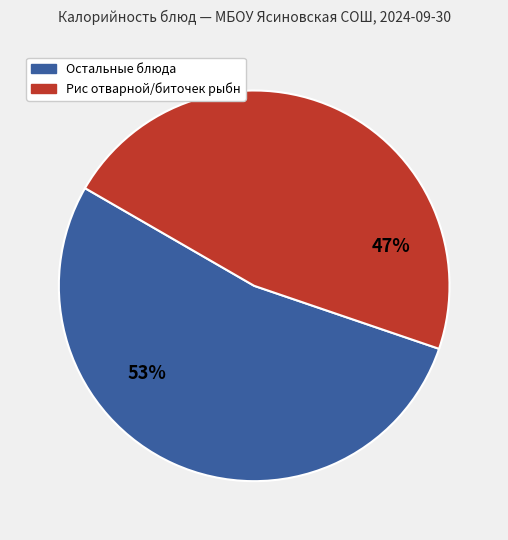

To the nearest percent, what is the average slice percentage?

50%